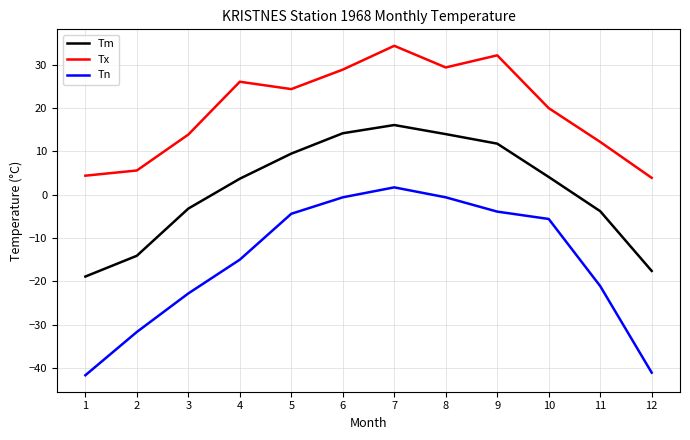

In Tx, how many points are higher than both neighbors (excluding endpoints)?

3